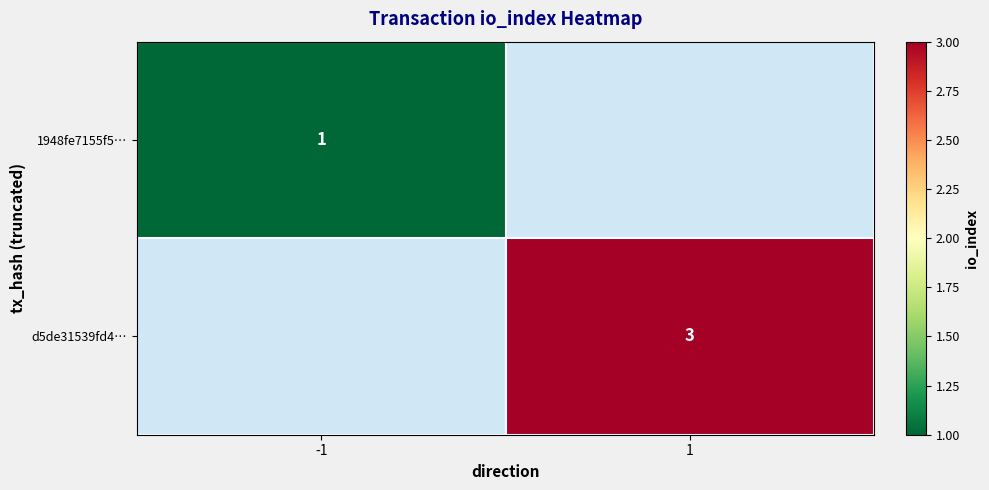

Is it true that d5de31539fd4… equals 5 at 1?

False